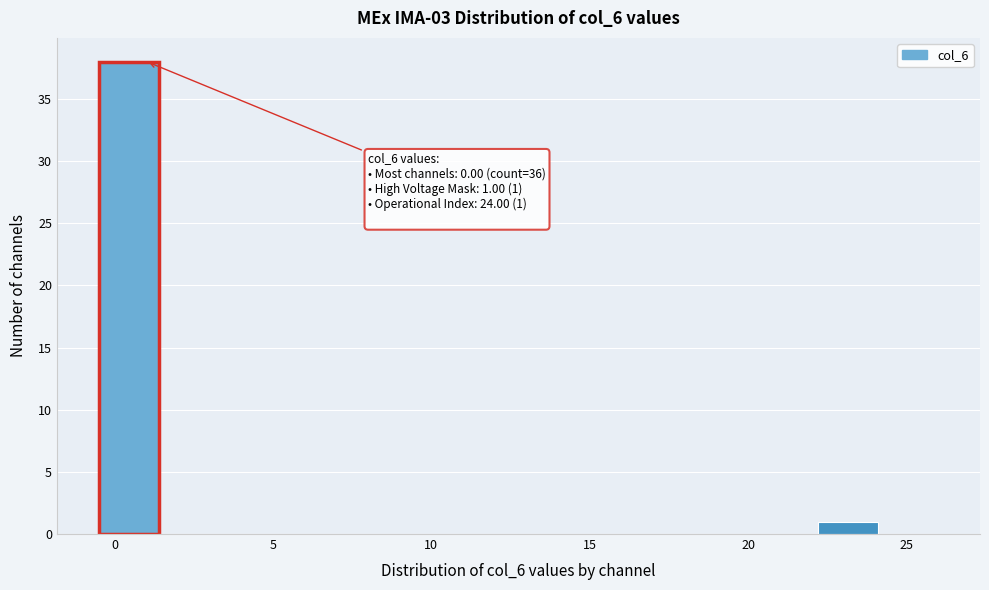

Read against the x-axis, roughly where is the centre of the tallest bar?

0.5